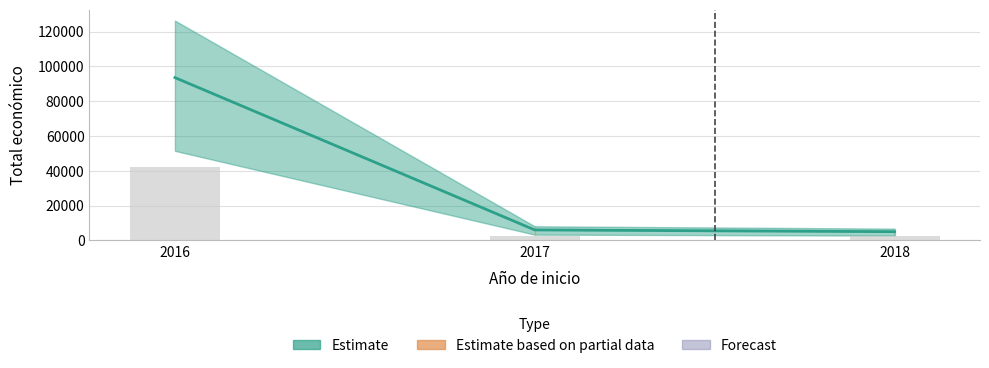

Between 2018 and 2017, which is larger?

2017